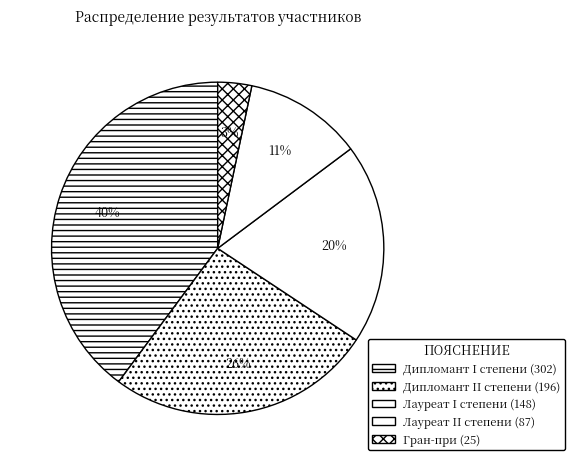

Is Гран-при the majority of the pie?

No